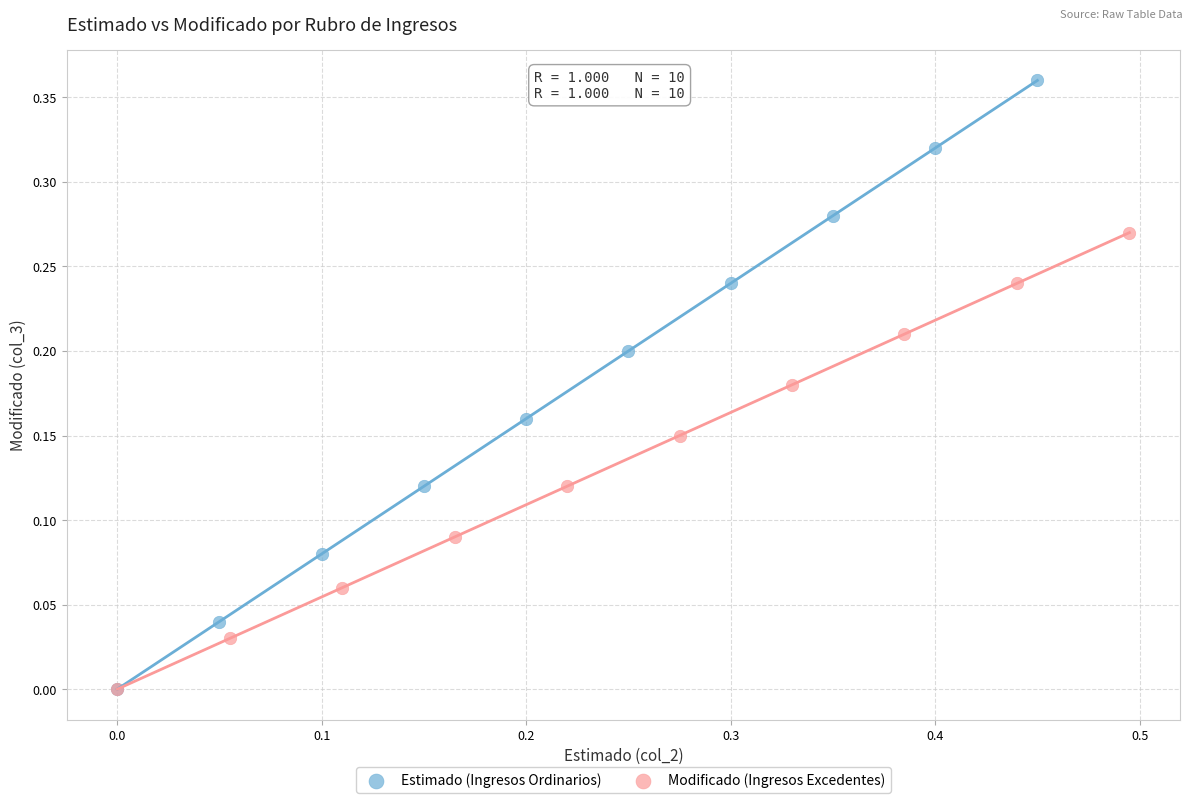

Which series has the largest Y range (max minus min)?

Estimado (Ingresos Ordinarios)